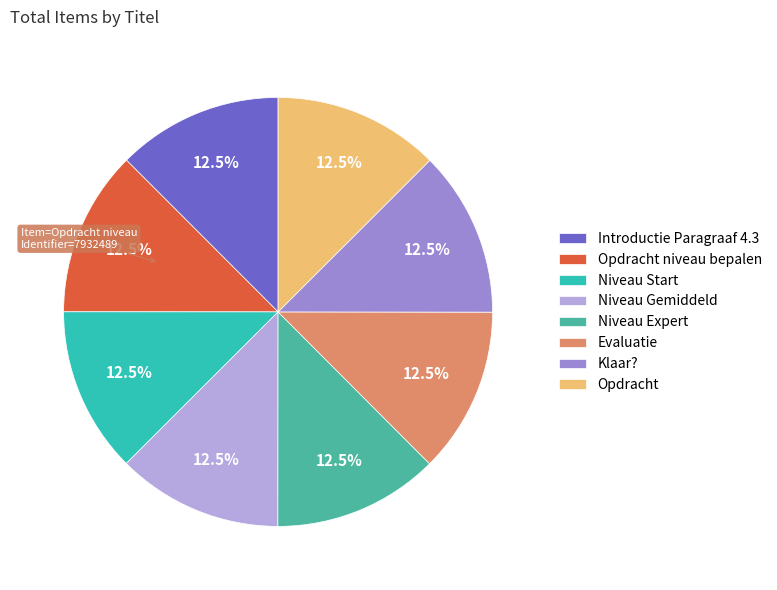

What percentage is the Klaar? slice, to the nearest percent?

13%